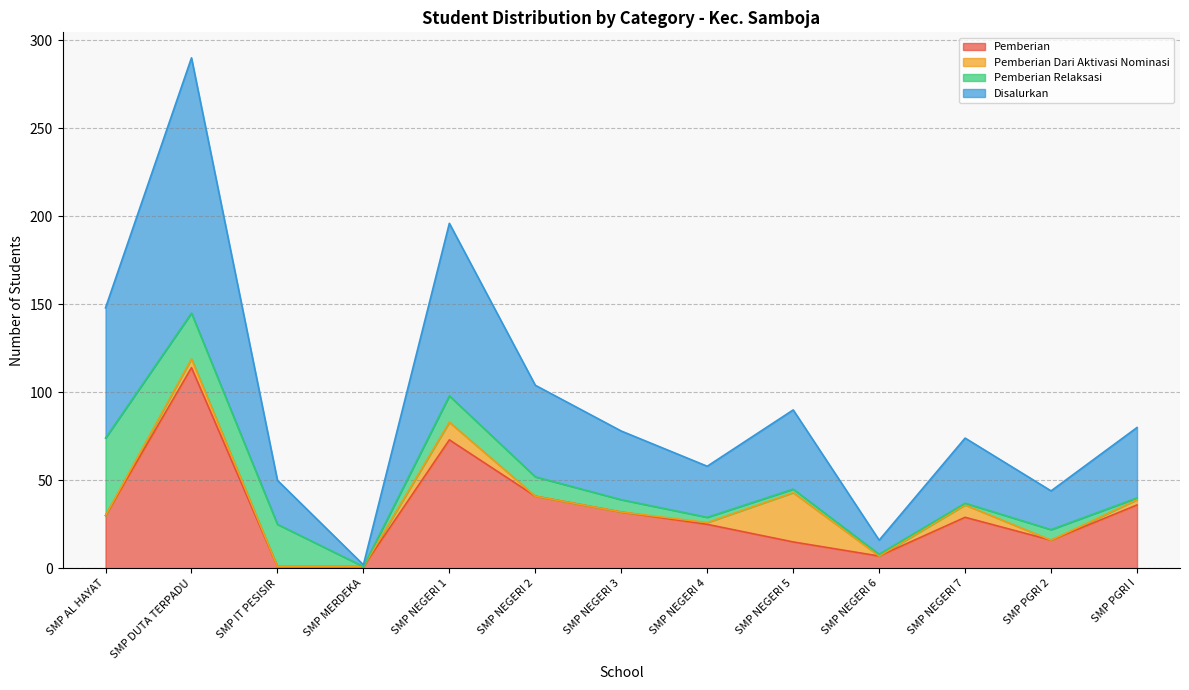

How many values in the Disalurkan series exceed 39?

6